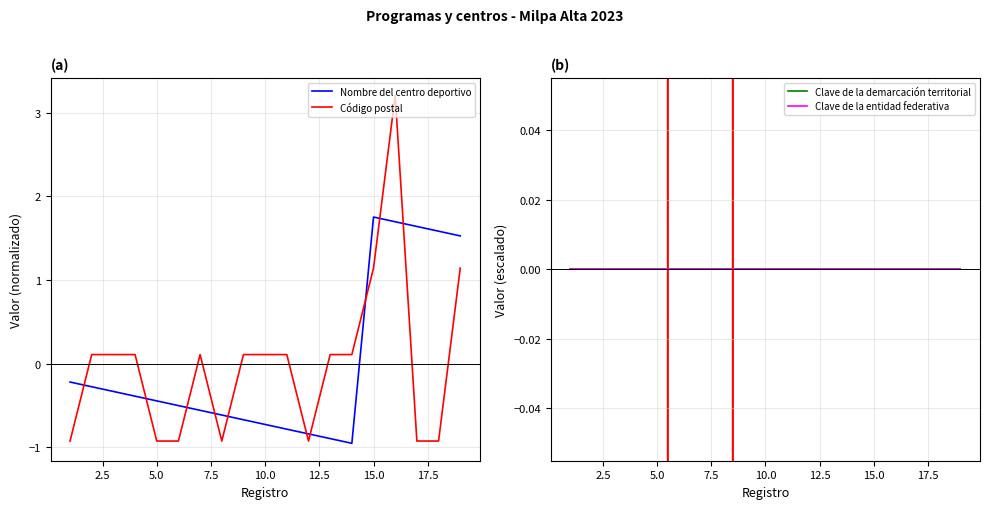

True or false: Nombre del centro deportivo and Código postal cross at least once.

True